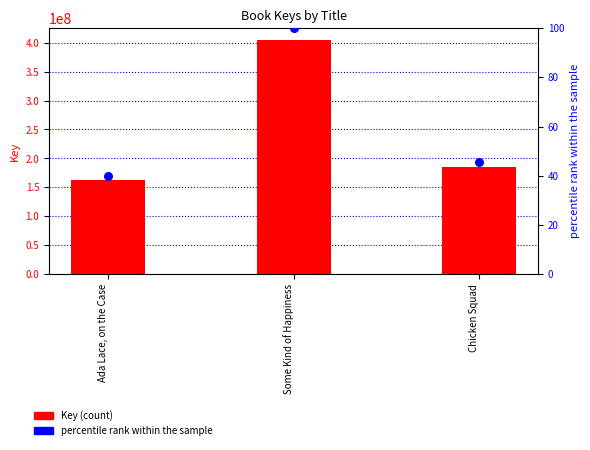

At how many categories does at least one series exceed 266679338?

1